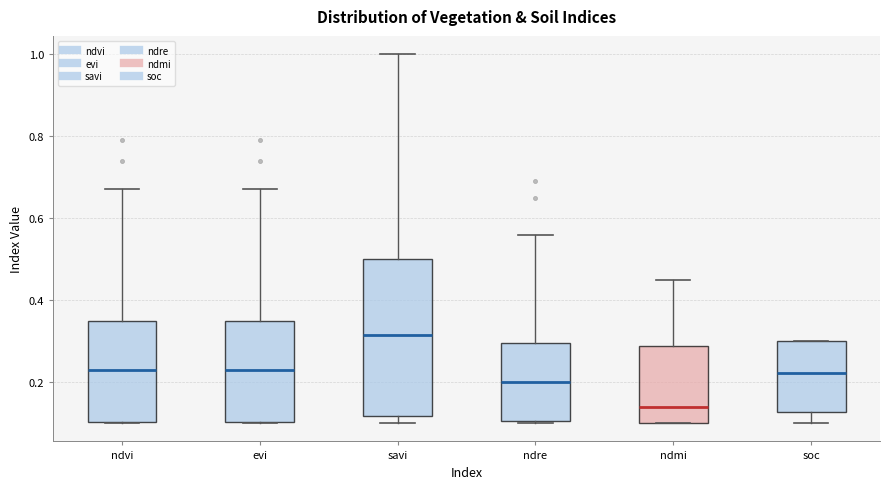

Where does the median line of the box for savi sit on the y-axis? The values are not printed on the chart, so give them approximately, as read against the axis.

0.32